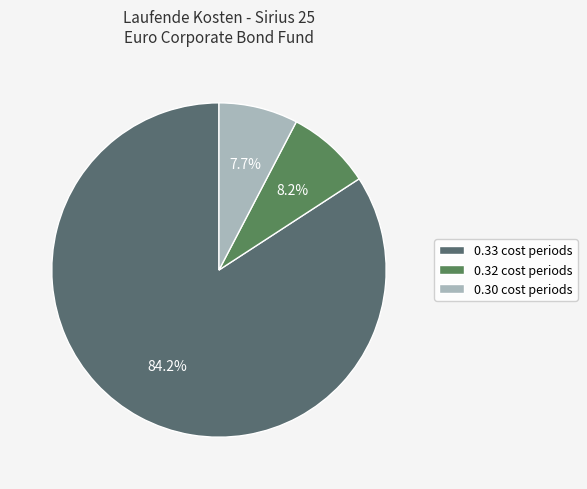

Count the number of slices in the pie.

3